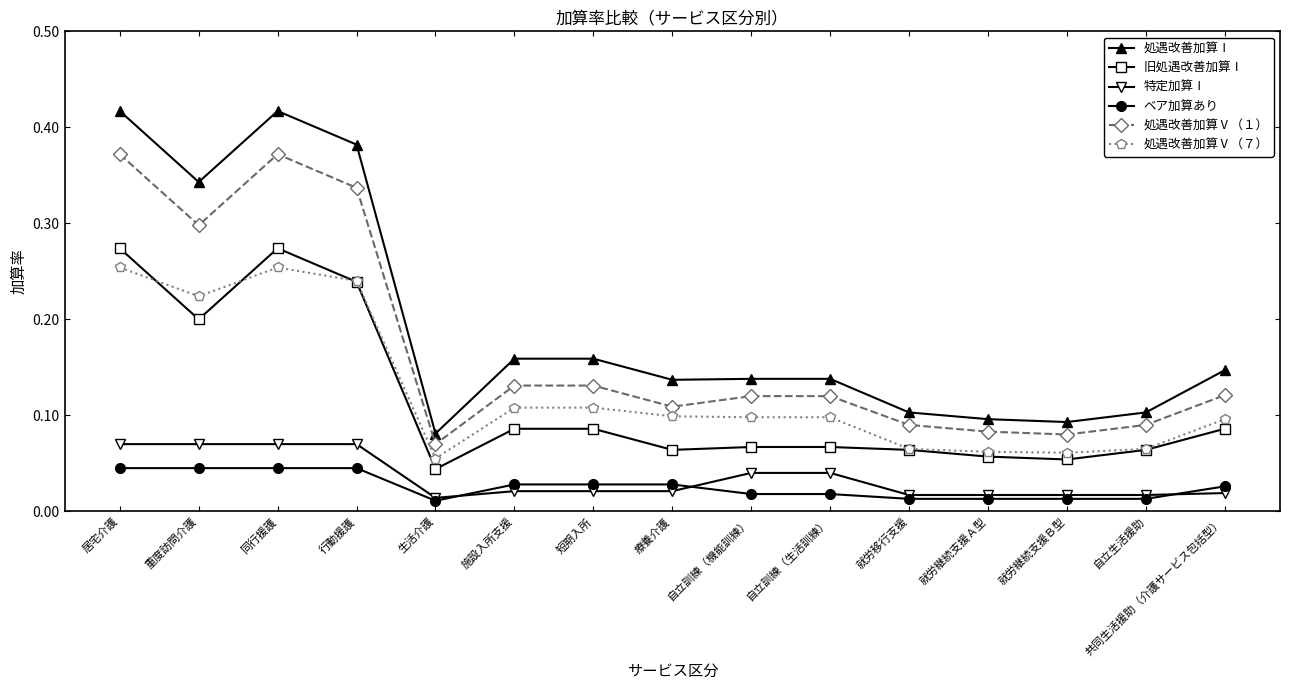

At 居宅介護, list the series in order from largest to smallest.

処遇改善加算Ⅰ, 処遇改善加算Ⅴ（１）, 旧処遇改善加算Ⅰ, 処遇改善加算Ⅴ（７）, 特定加算Ⅰ, ベア加算あり